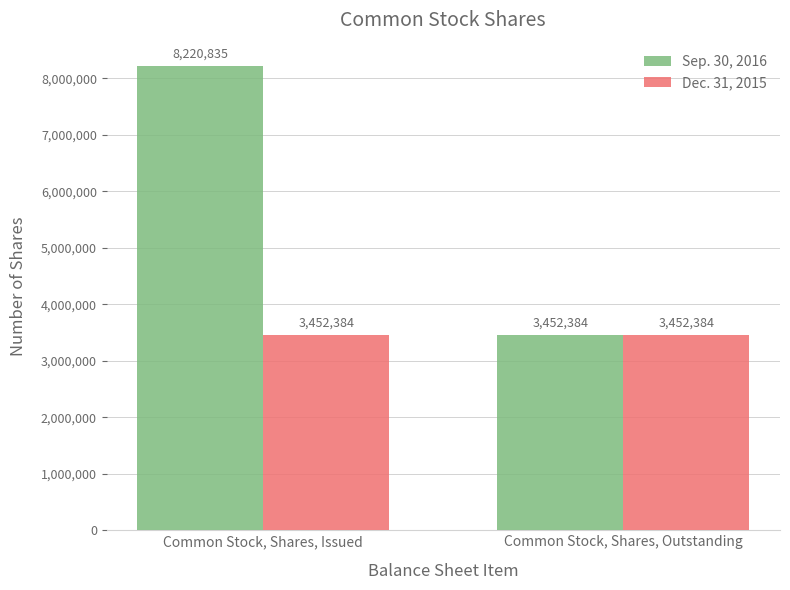

How many bars are there in total?

4